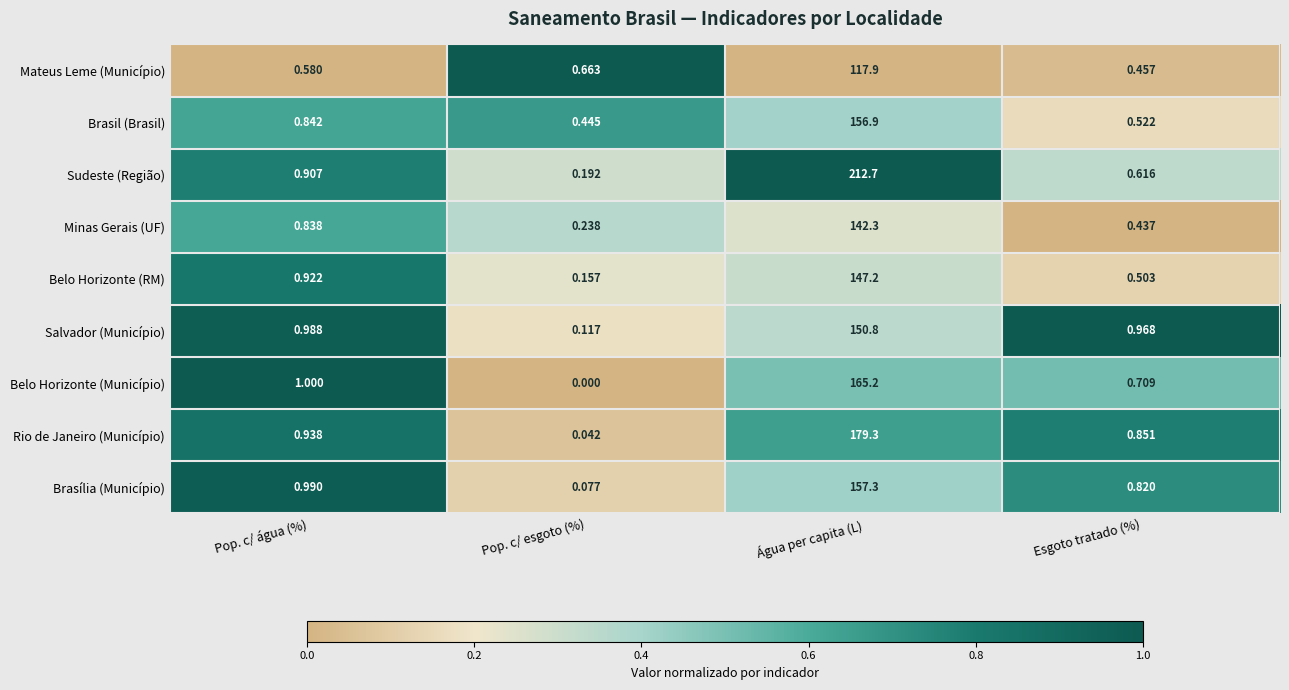

At which label is Brasília (Município) closest to 78?

Pop. c/ água (%)